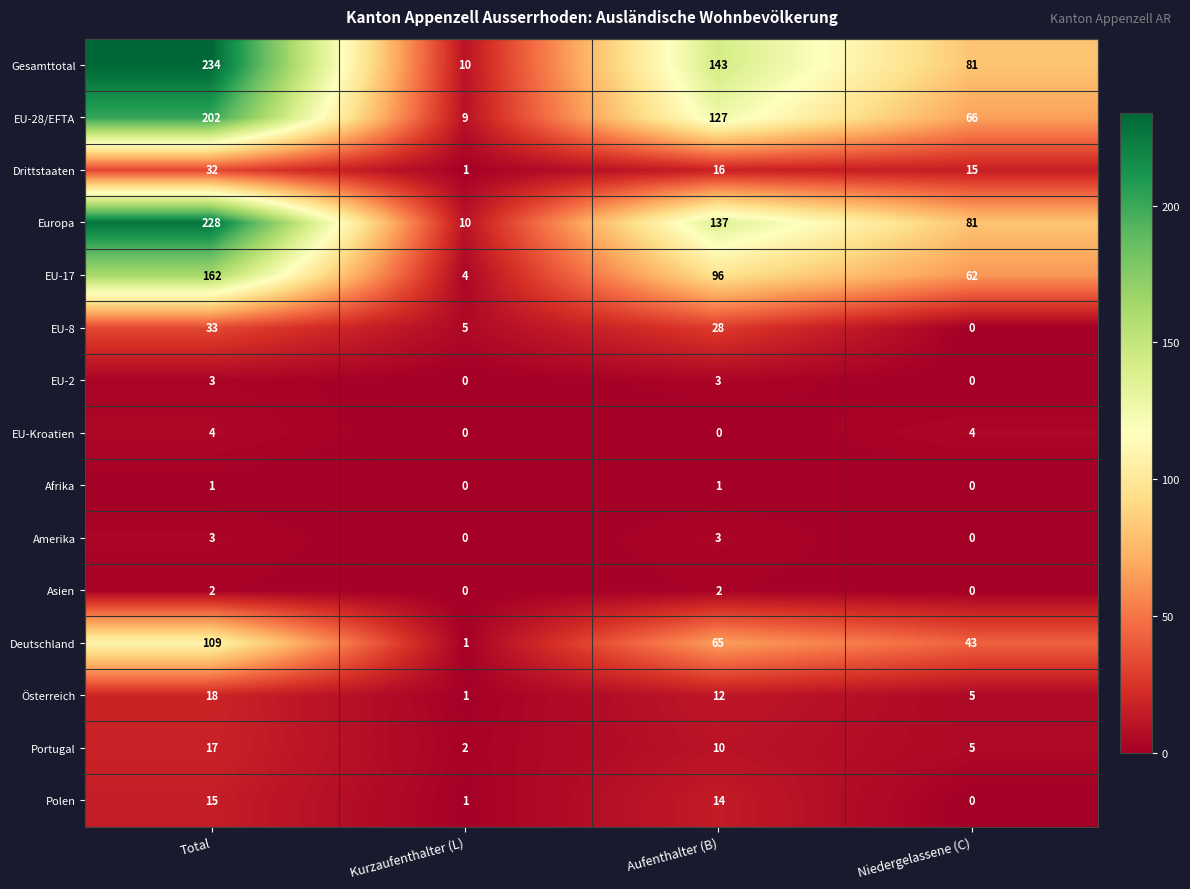

What is the greatest value displayed?

234